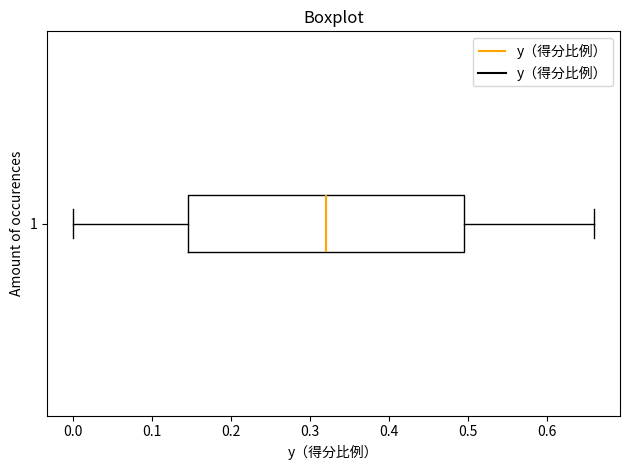

Read this box plot against the x-axis: the position of the median line, the range covered by the box, and the ends of both whiskers. The values are not printed on the chart, so give them approximately, as read against the axis.

median 0.32, box 0.15 to 0.50, whiskers 0.00 to 0.66